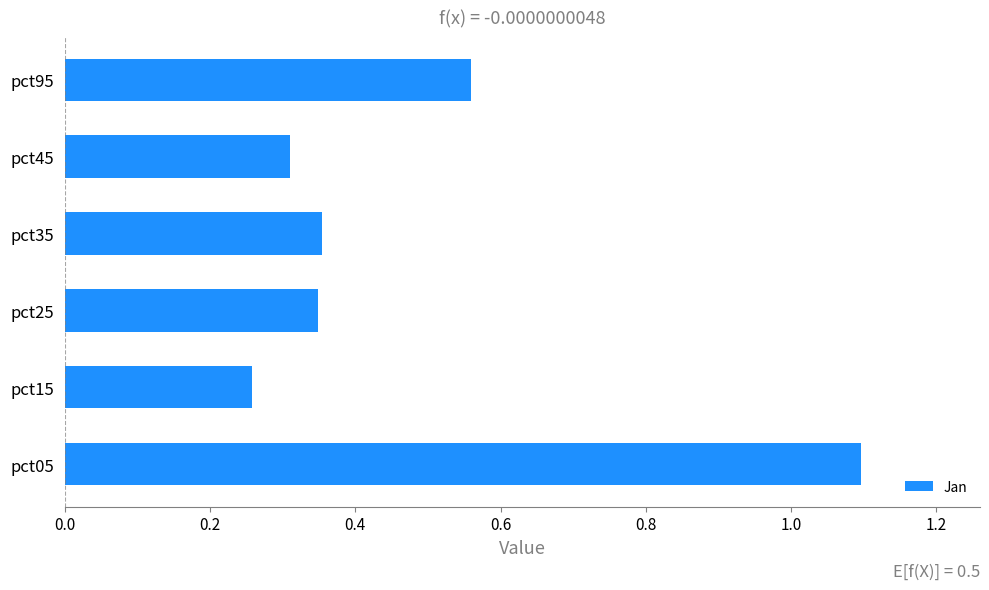

At which category does the chart reach its minimum across all series?

pct15